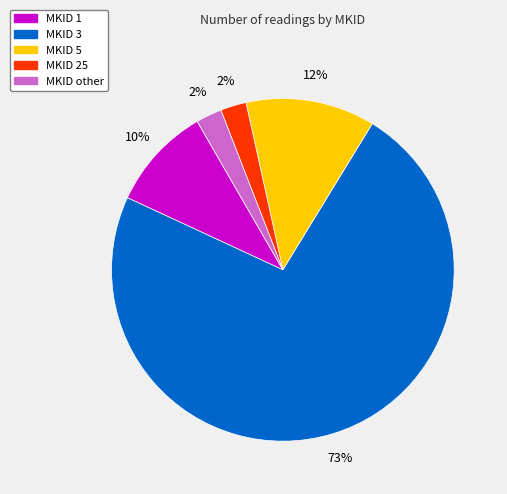

Which category has the biggest portion of the pie?

MKID 3